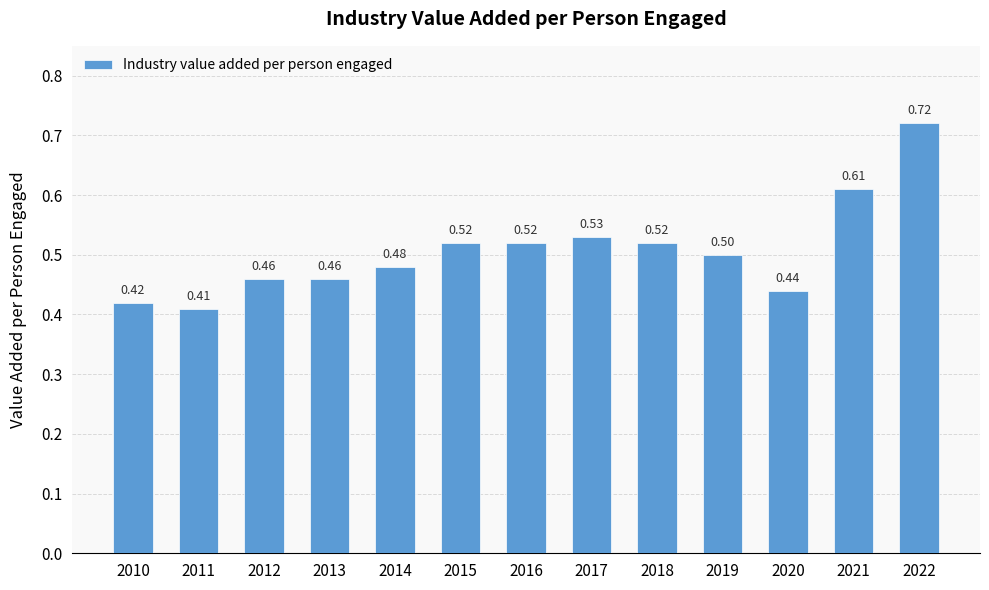

Between 2014 and 2016, which is larger?

2016